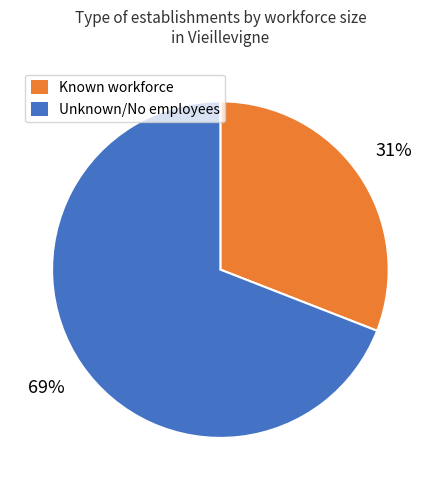

To the nearest percent, what is the difference between the largest and smallest slice percentages?

38%